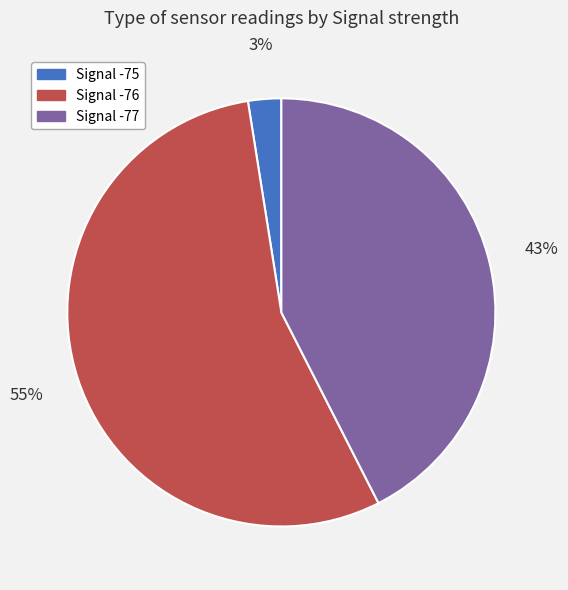

Is there a majority slice in this chart?

Yes